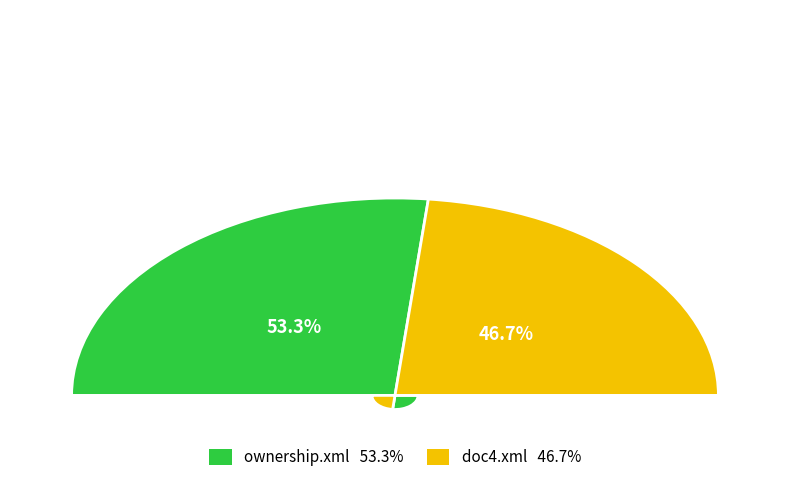

What portion of the pie excludes doc4.xml?

53.3%